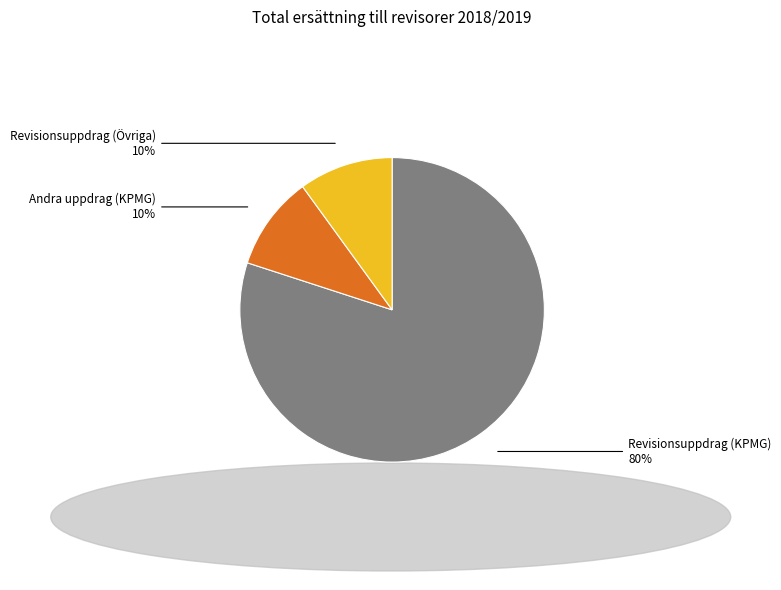

Which slice is the largest?

Revisionsuppdrag (KPMG)